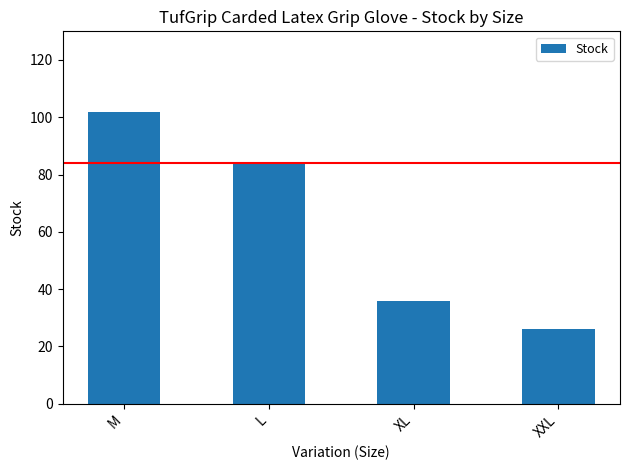

What is the difference between the second highest and minimum values?

58